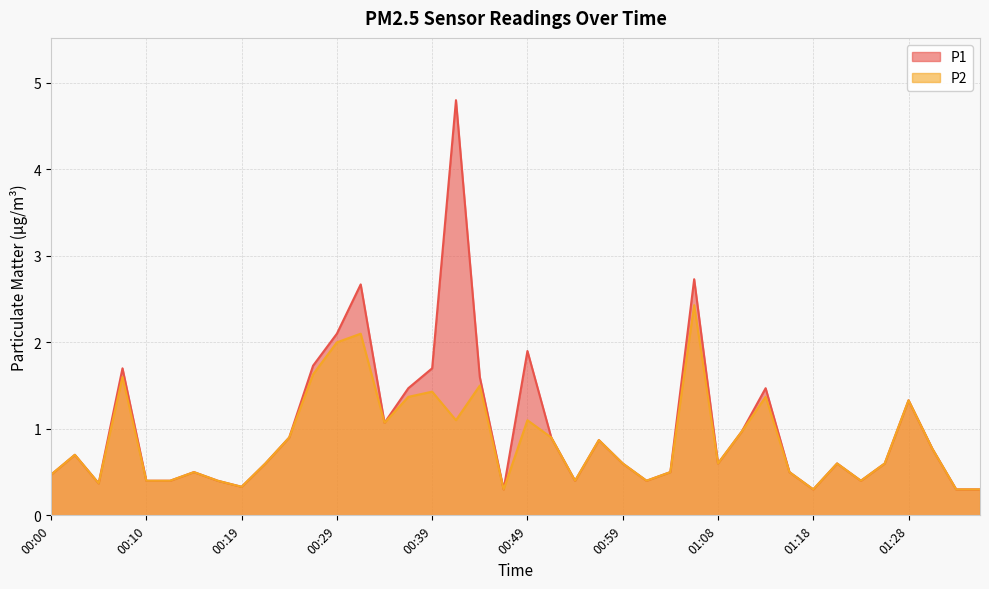

Which series has the largest total across all categories?

P1